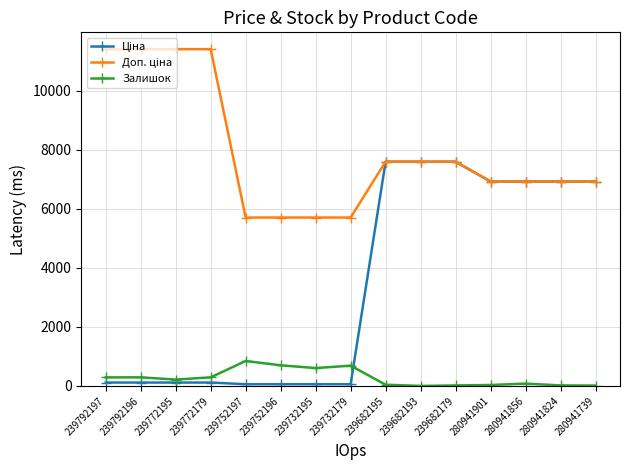

True or false: Залишок has a value of 290.0 at 239792196.

True